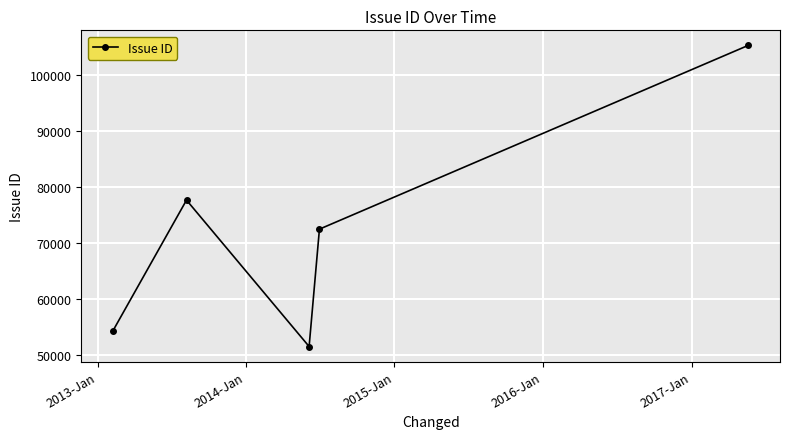

How many series are shown in this chart?

1